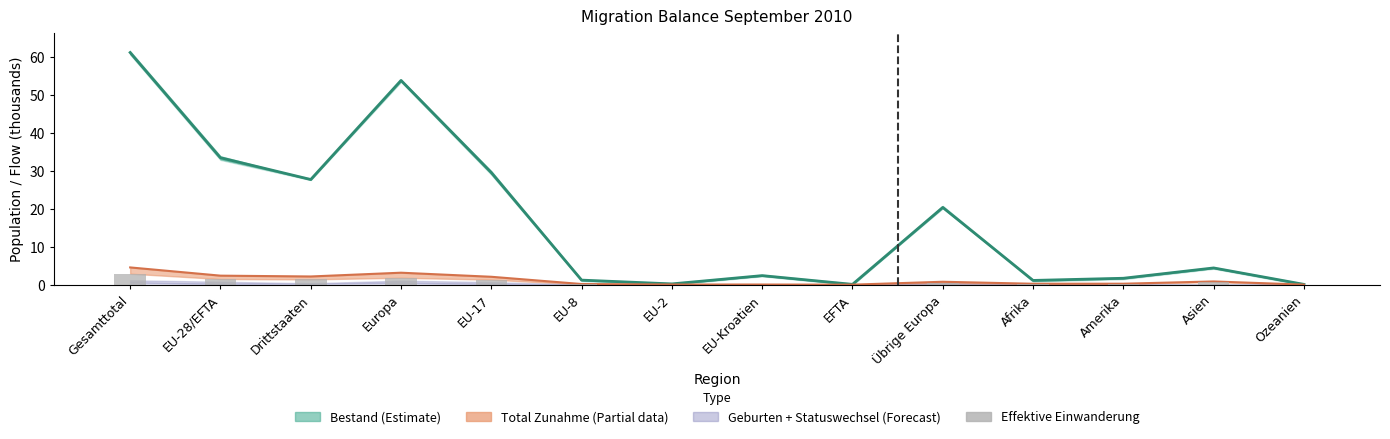

Which label corresponds to the largest value in the chart?

Gesamttotal